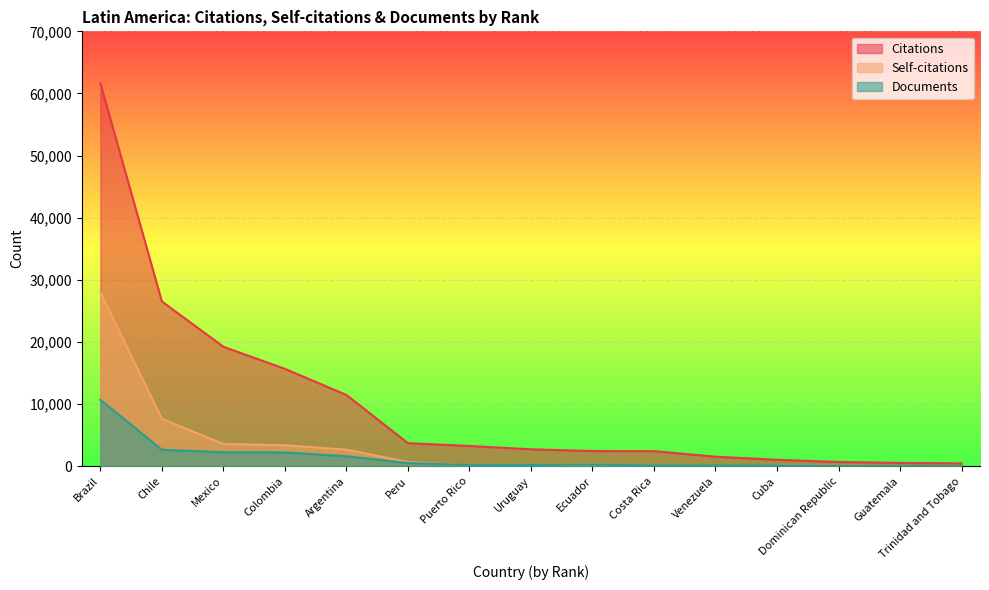

What is the average value of the Citations series?

10228